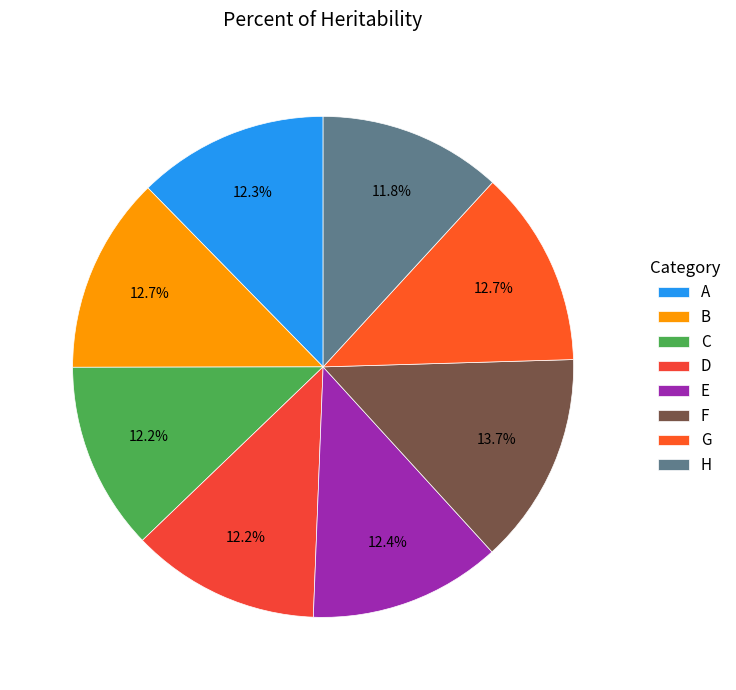

Does H represent more than half of the total?

No